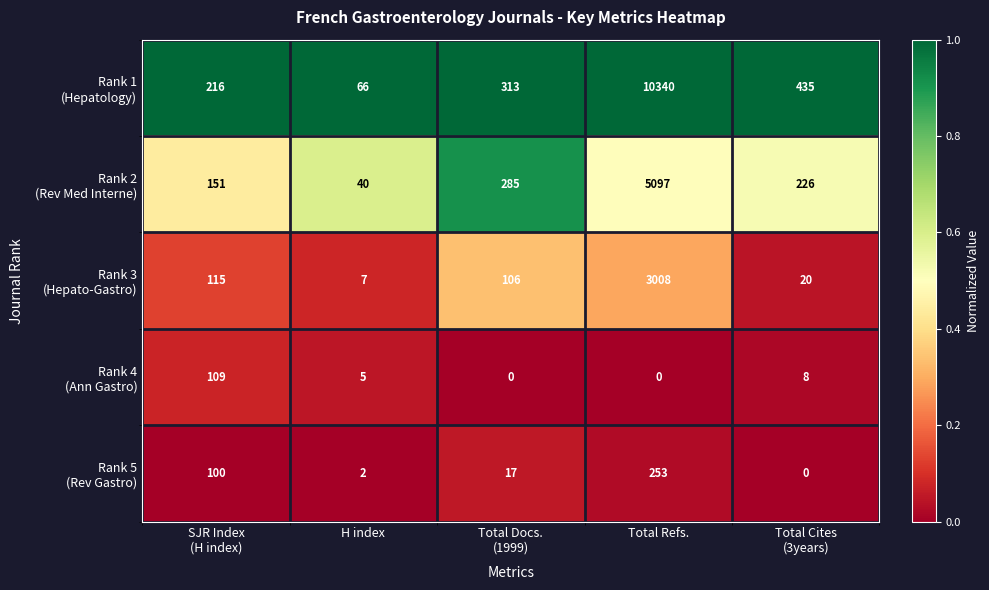

At which category is the sum across all series the highest?

Total Refs.